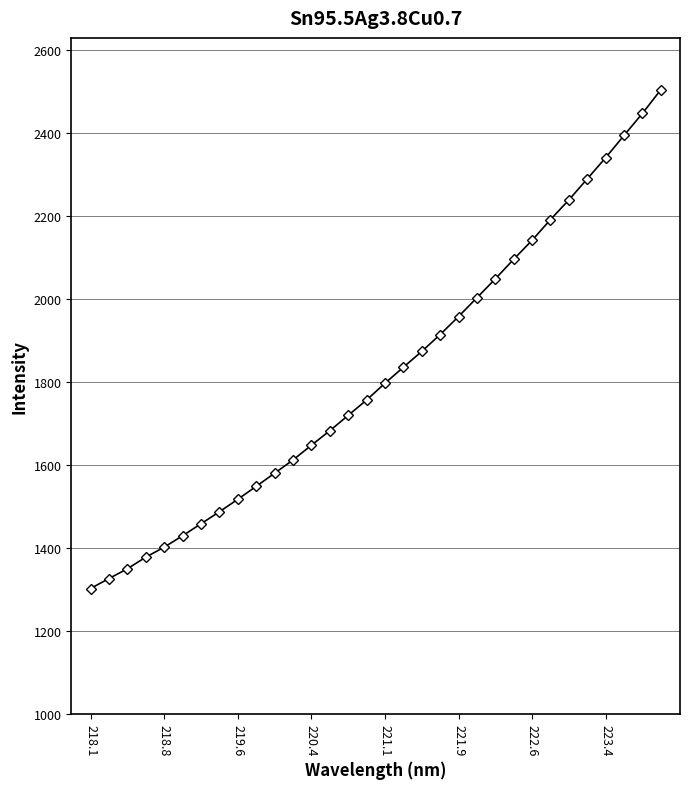

How many lines are shown in the chart?

1